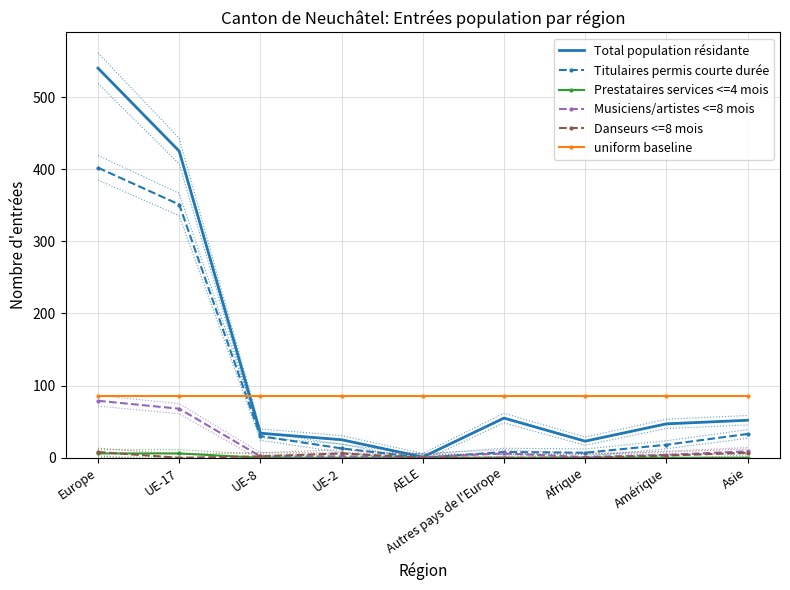

Where is the first local maximum for Danseurs <=8 mois?

UE-2